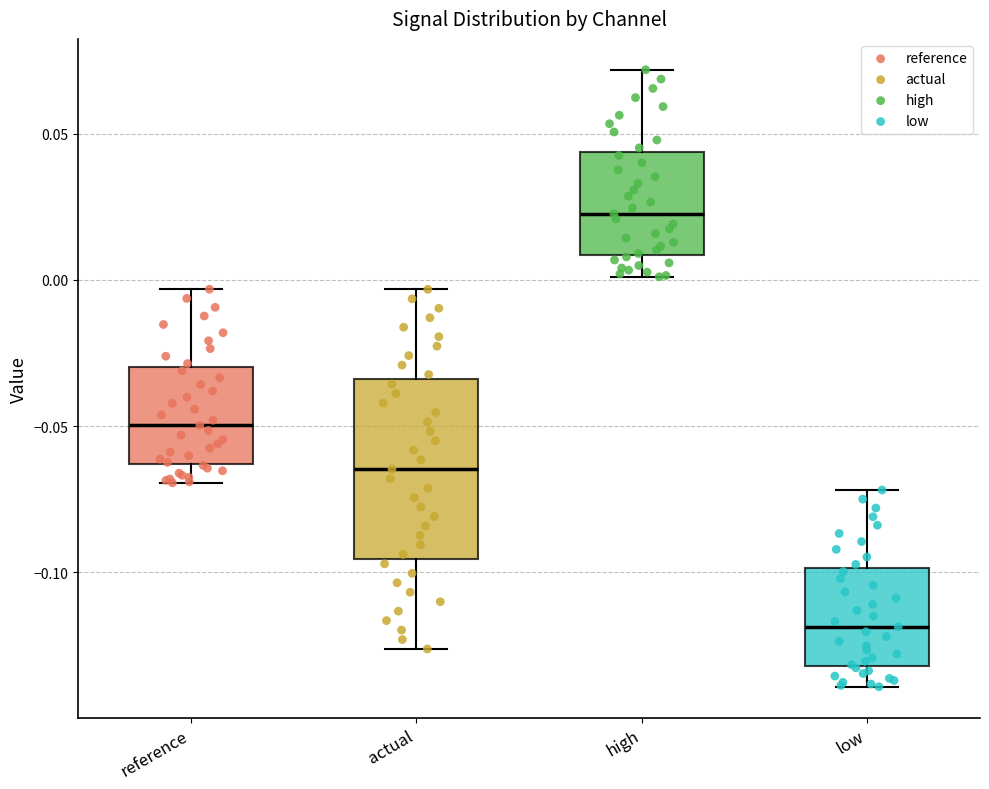

Reading left to right, transcribe this box plot: for each box, give where its median line is, the range the box spans, and where its two whiskers end, as read against the y-axis. The values are not printed on the chart, so give them approximately, as read against the axis.

reference: median -0.050, box -0.065 to -0.030, whiskers -0.070 to -0.005
actual: median -0.065, box -0.095 to -0.035, whiskers -0.125 to -0.005
high: median 0.025, box 0.010 to 0.045, whiskers 0.000 to 0.070
low: median -0.120, box -0.130 to -0.100, whiskers -0.140 to -0.070